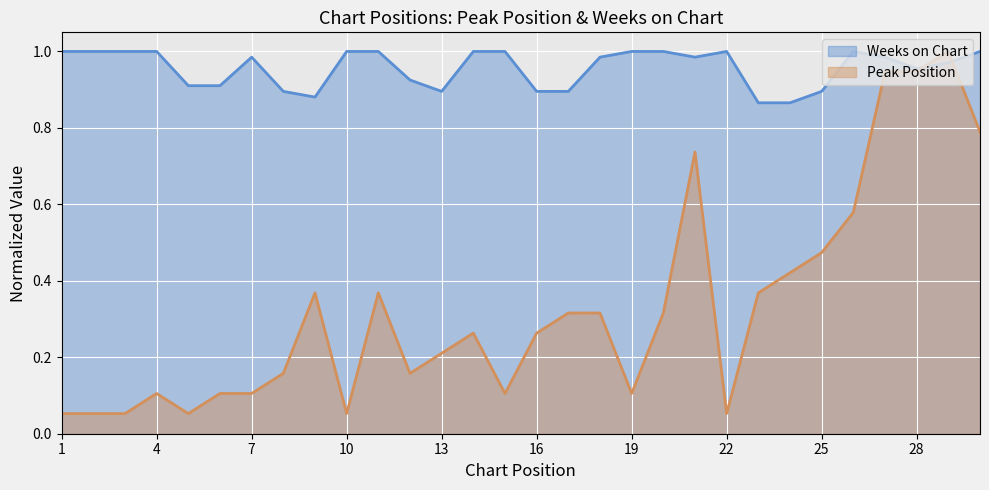

Where is the first local maximum for Peak Position?

4